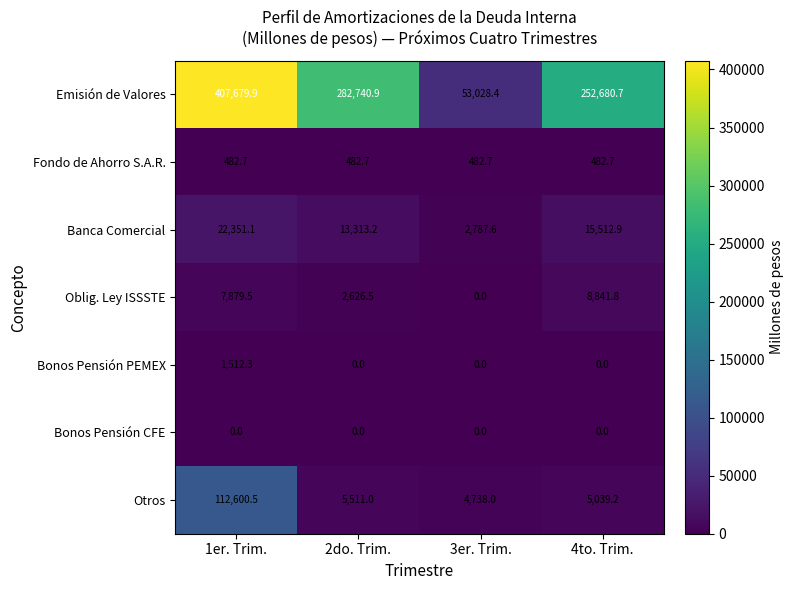

Reading left to right, what are all the values shown in this chart?

Emisión de Valores: 1er. Trim.=407679.9	2do. Trim.=282740.9	3er. Trim.=53028.4	4to. Trim.=252680.7
Fondo de Ahorro S.A.R.: 1er. Trim.=482.7	2do. Trim.=482.7	3er. Trim.=482.7	4to. Trim.=482.7
Banca Comercial: 1er. Trim.=22351.1	2do. Trim.=13313.2	3er. Trim.=2787.6	4to. Trim.=15512.9
Oblig. Ley ISSSTE: 1er. Trim.=7879.5	2do. Trim.=2626.5	3er. Trim.=0.0	4to. Trim.=8841.8
Bonos Pensión PEMEX: 1er. Trim.=1512.3	2do. Trim.=0.0	3er. Trim.=0.0	4to. Trim.=0.0
Bonos Pensión CFE: 1er. Trim.=0.0	2do. Trim.=0.0	3er. Trim.=0.0	4to. Trim.=0.0
Otros: 1er. Trim.=112600.5	2do. Trim.=5511.0	3er. Trim.=4738.0	4to. Trim.=5039.2